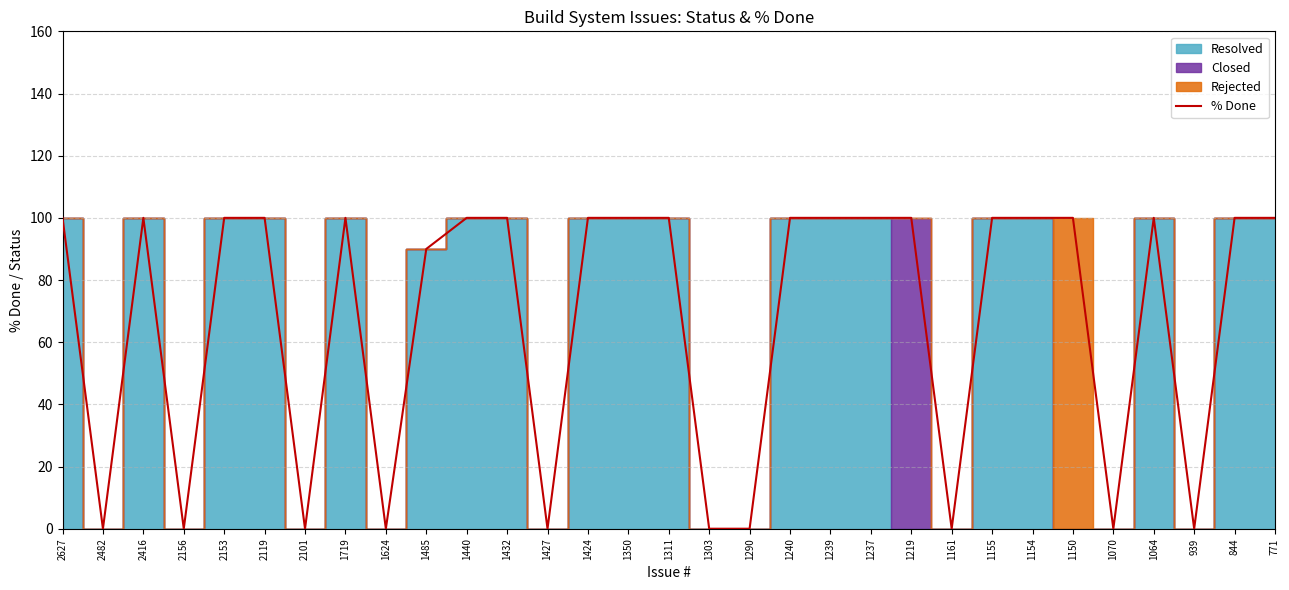

What is the ratio of the value at 771 to the value at 1064?

1.0